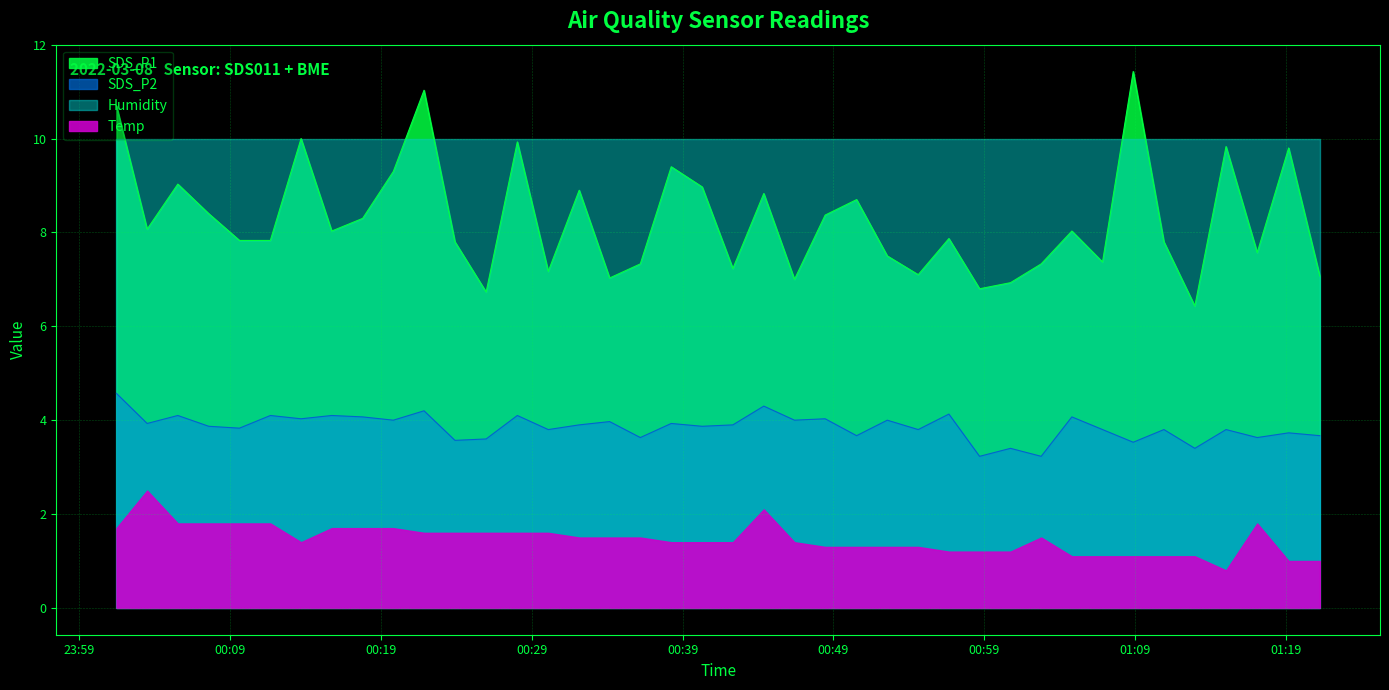

Rank the categories by SDS_P2 value from highest to lowest.

2022/03/08 00:01:29, 2022/03/08 00:44:23, 2022/03/08 00:21:52, 2022/03/08 00:56:39, 2022/03/08 00:05:33, 2022/03/08 00:11:41, 2022/03/08 00:15:45, 2022/03/08 00:28:03, 2022/03/08 00:17:48, 2022/03/08 01:04:48, 2022/03/08 00:13:43, 2022/03/08 00:48:27, 2022/03/08 00:19:50, 2022/03/08 00:46:25, 2022/03/08 00:52:34, 2022/03/08 00:34:10, 2022/03/08 00:03:31, 2022/03/08 00:38:15, 2022/03/08 00:32:09, 2022/03/08 00:42:20, 2022/03/08 00:07:36, 2022/03/08 00:40:18, 2022/03/08 00:09:38, 2022/03/08 00:30:06, 2022/03/08 00:54:37, 2022/03/08 01:06:50, 2022/03/08 01:10:54, 2022/03/08 01:15:01, 2022/03/08 01:19:10, 2022/03/08 00:50:32, 2022/03/08 01:21:14, 2022/03/08 00:36:12, 2022/03/08 01:17:05, 2022/03/08 00:25:59, 2022/03/08 00:23:55, 2022/03/08 01:08:52, 2022/03/08 01:00:44, 2022/03/08 01:12:57, 2022/03/08 00:58:41, 2022/03/08 01:02:46